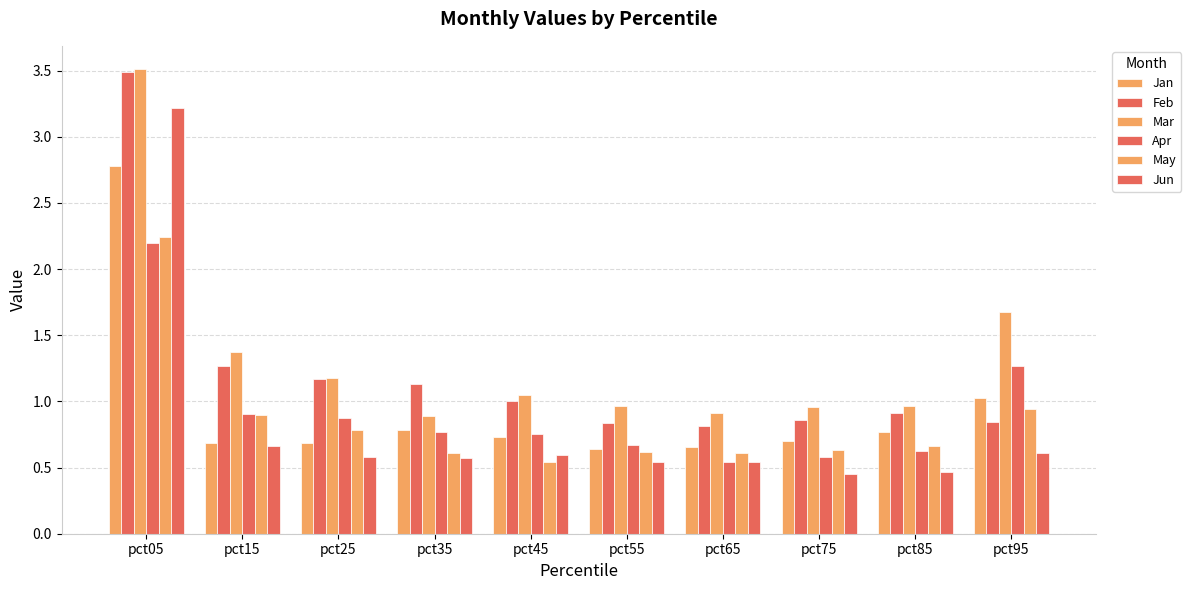

Count the number of data series in this chart.

6